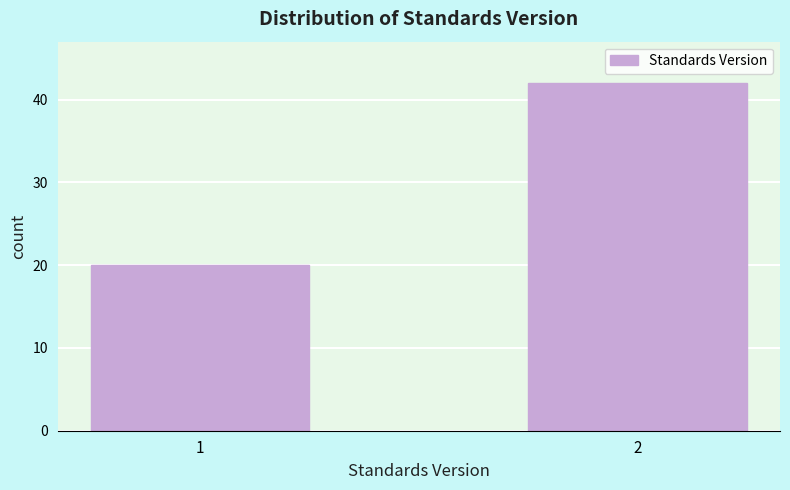

Reading left to right, transcribe all the data shown in this chart.

1=20	2=42